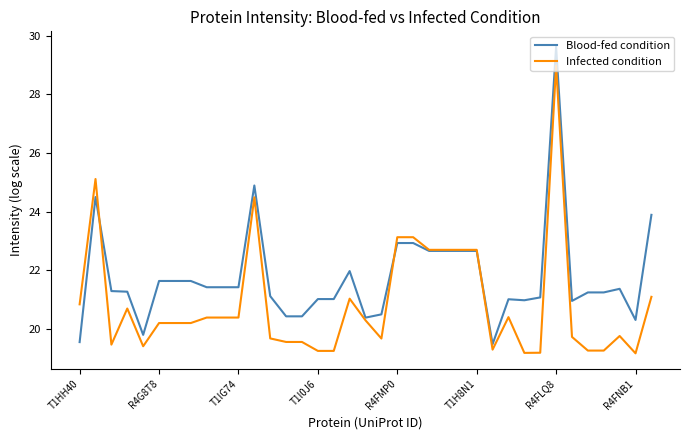

How many times do Infected condition and Blood-fed condition cross each other?

3